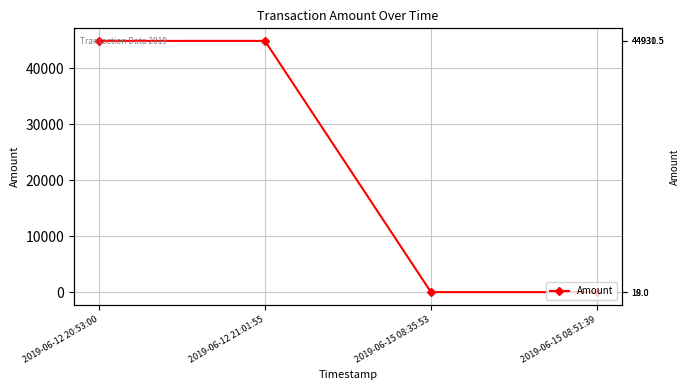

At which label is the value closest to 22474?

2019-06-15 08:51:39